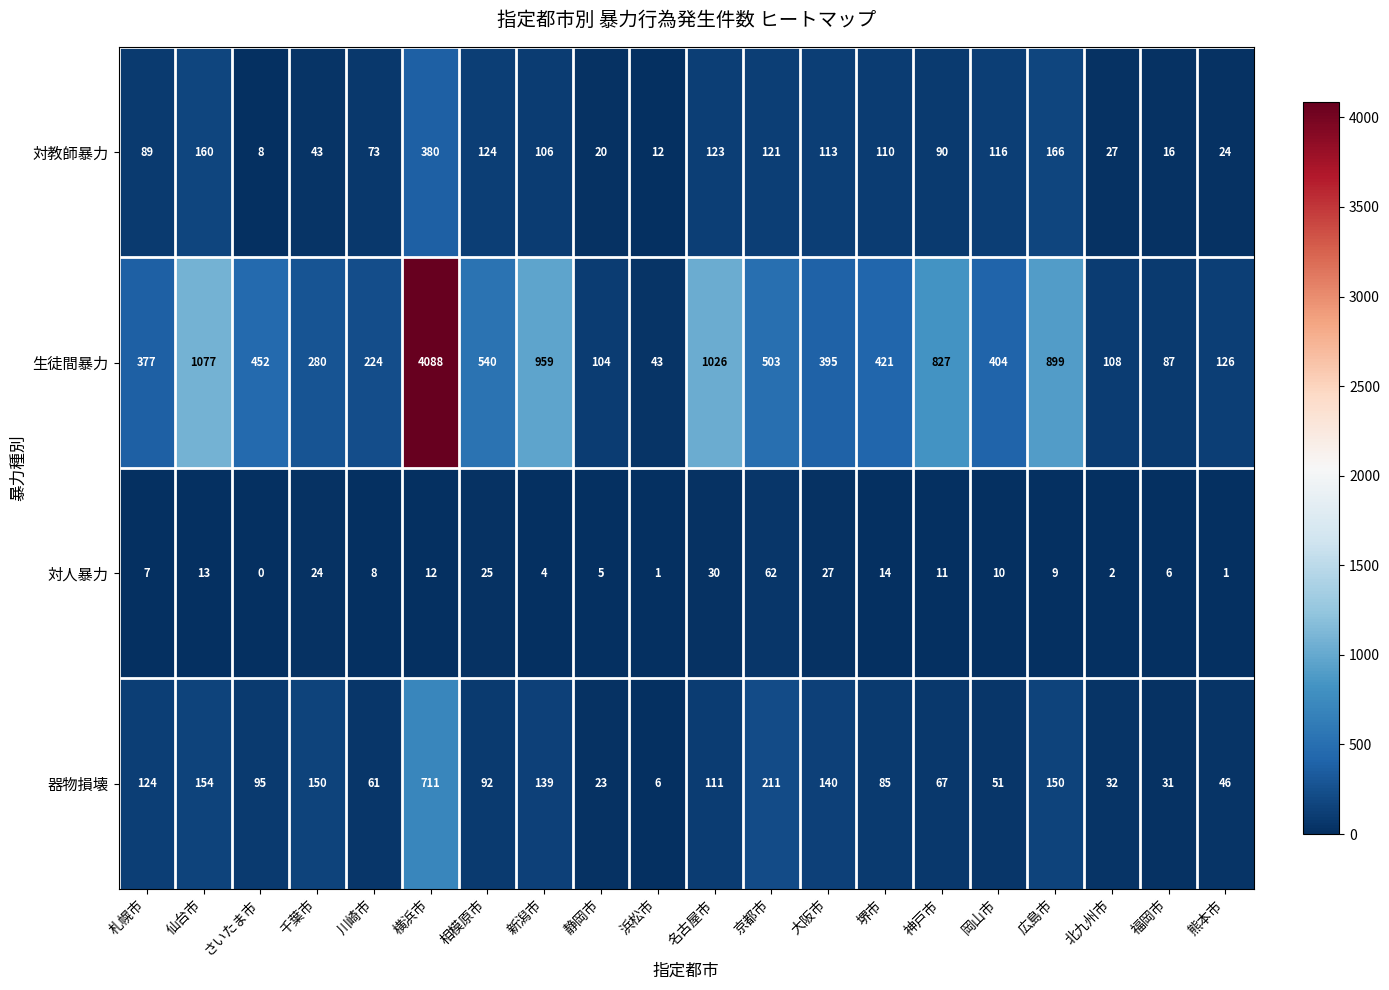

What is the total value across all series at 静岡市?

152